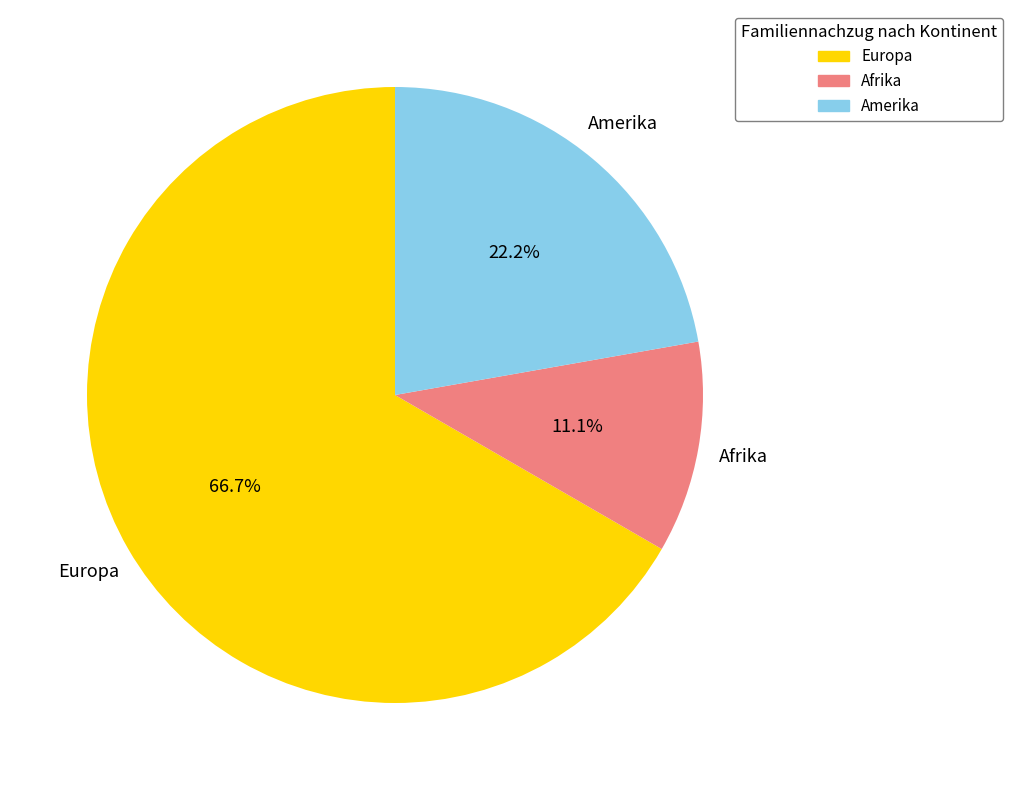

To the nearest percent, what is the average slice percentage?

33%